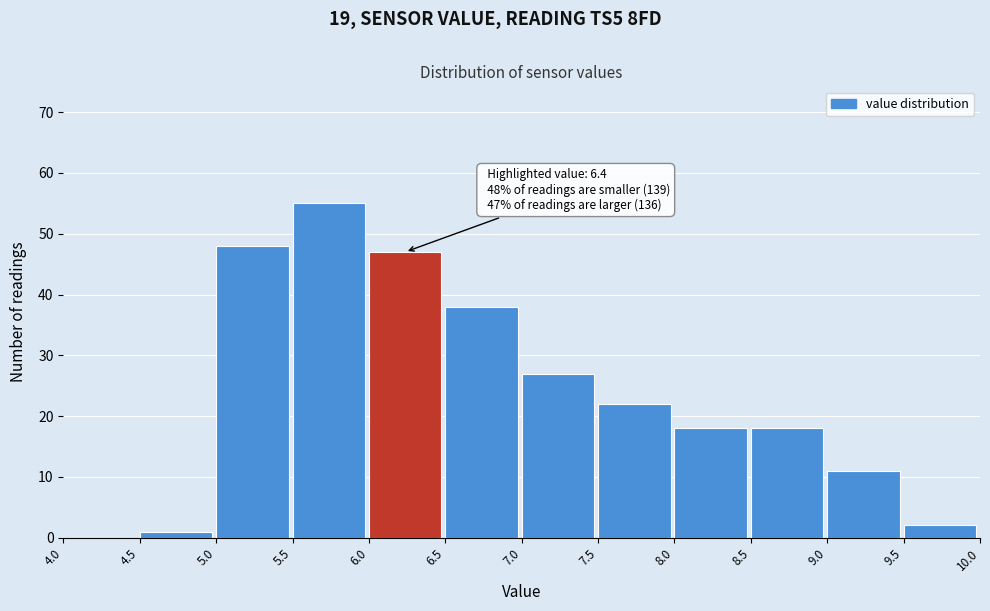

Over which range of the x-axis is the bar tallest?

5.5 to 6.0